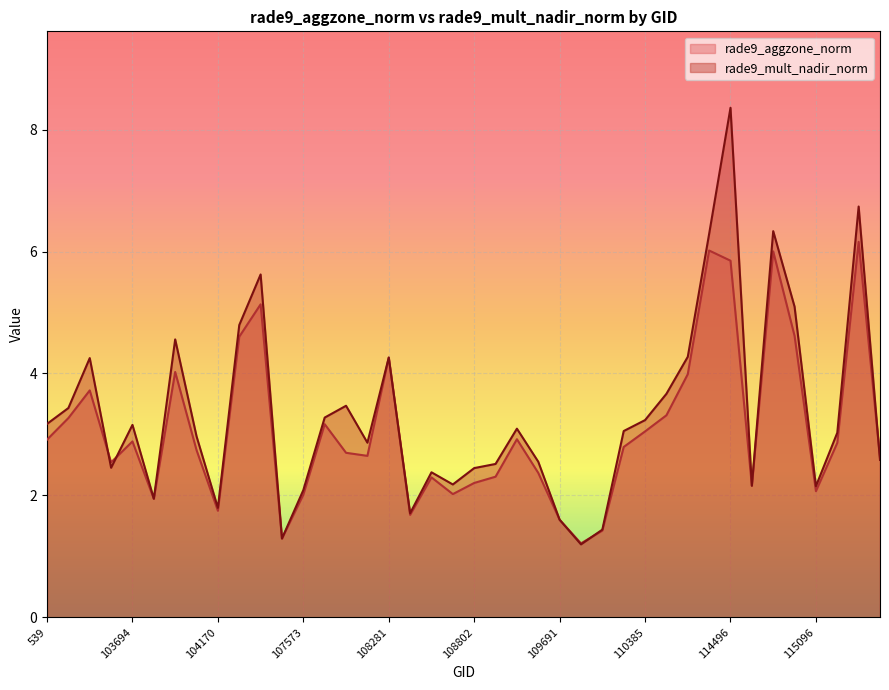

At 107573, list the series in order from largest to smallest.

rade9_mult_nadir_norm, rade9_aggzone_norm